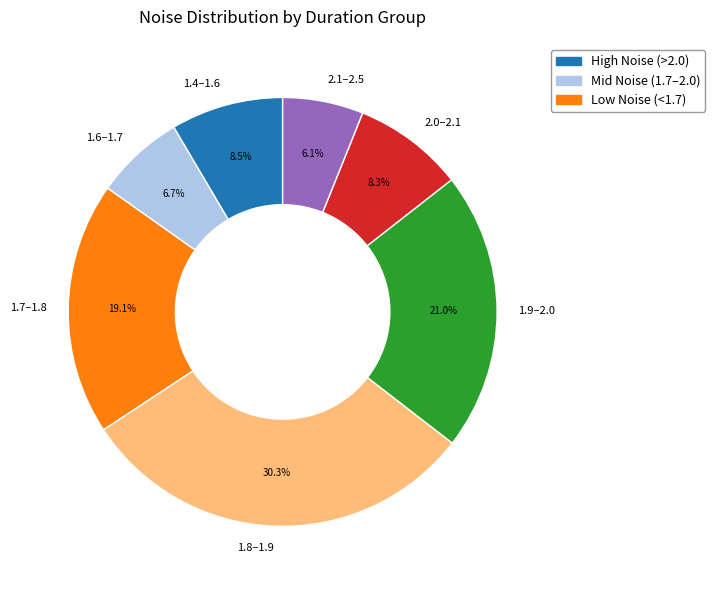

To the nearest percent, what is the average slice percentage?

14%